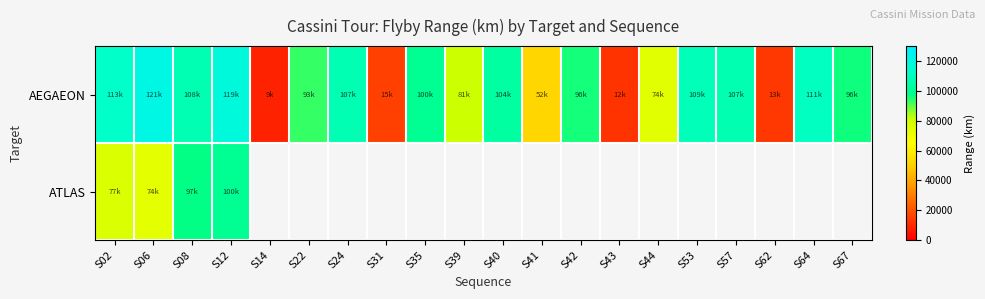

How many values in the AEGAEON series are below 99721?

10